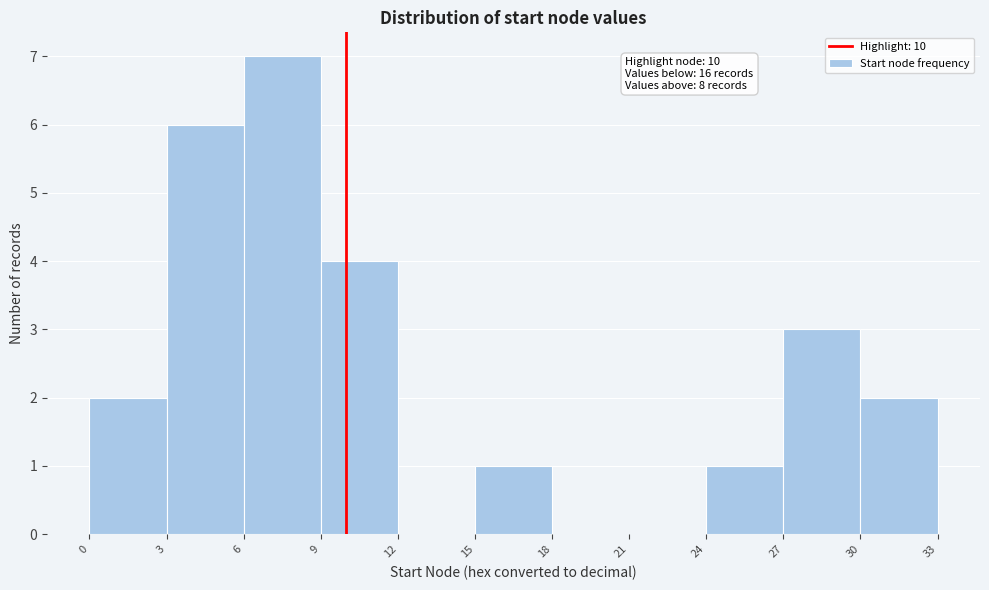

Over which range of the x-axis is the bar tallest?

6 to 9